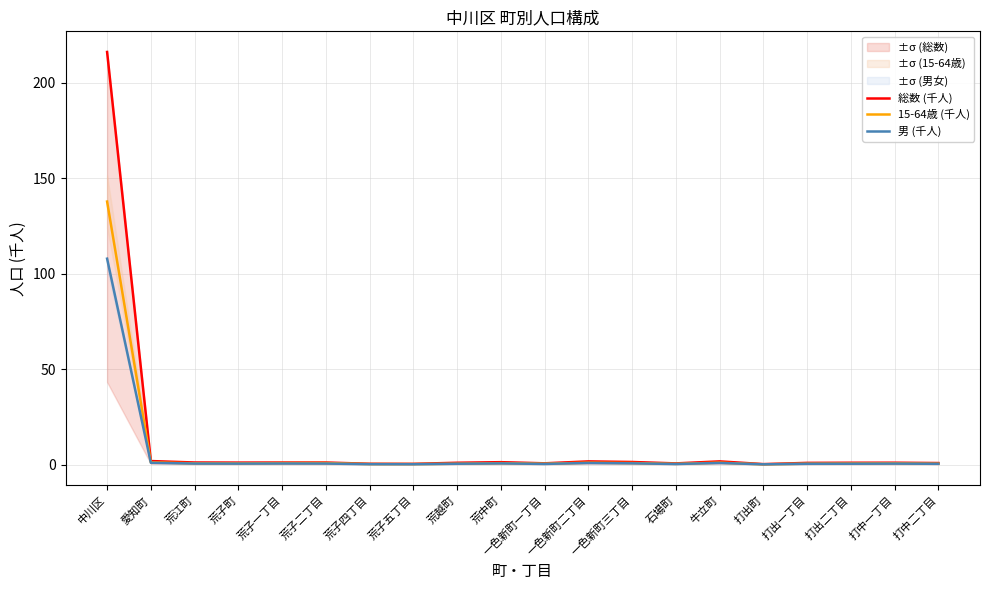

Where is the first local maximum for 総数 (千人)?

荒子二丁目